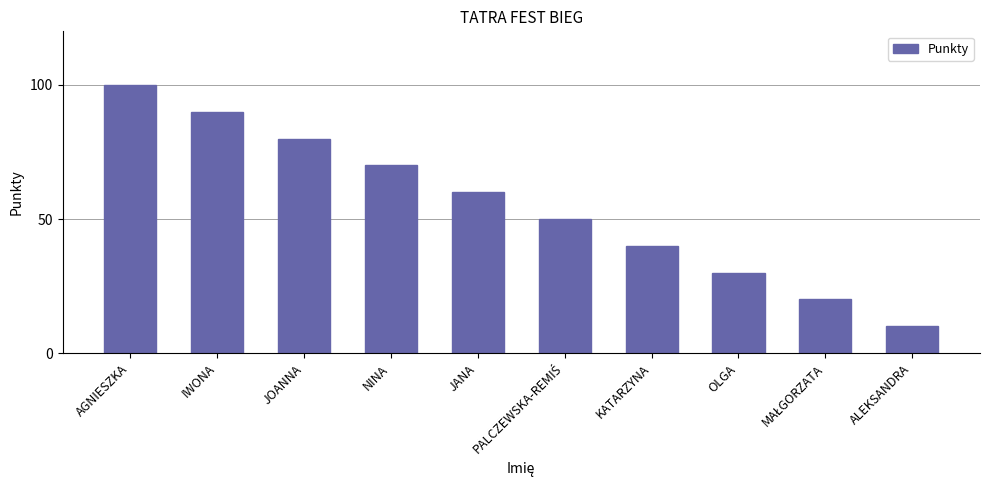

Which has a higher value, NINA or IWONA?

IWONA